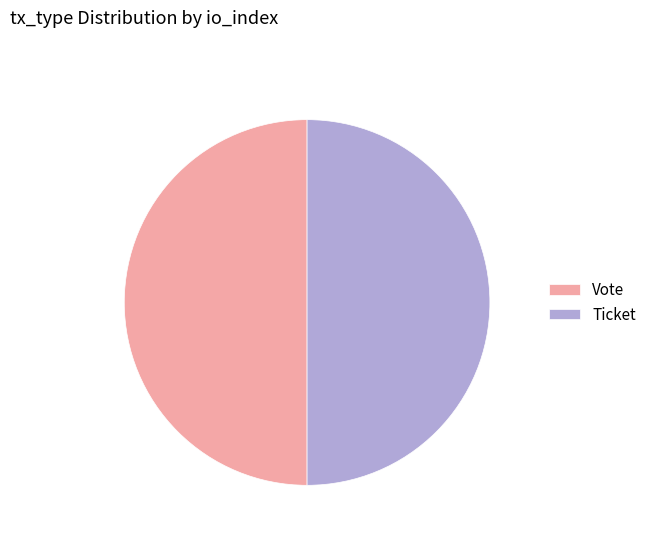

Approximately how many times larger is the value at Vote compared to Ticket?

1.0